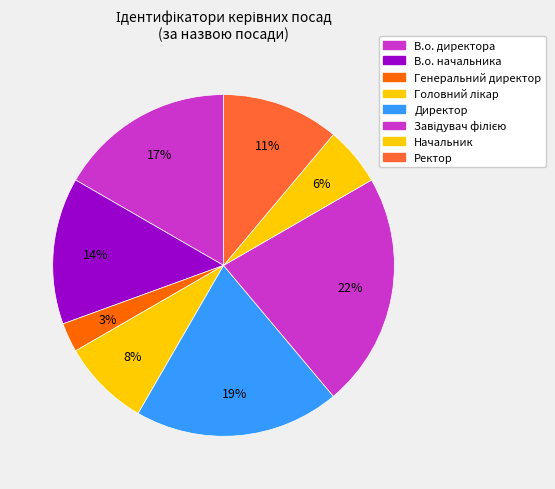

Count the number of slices in the pie.

8